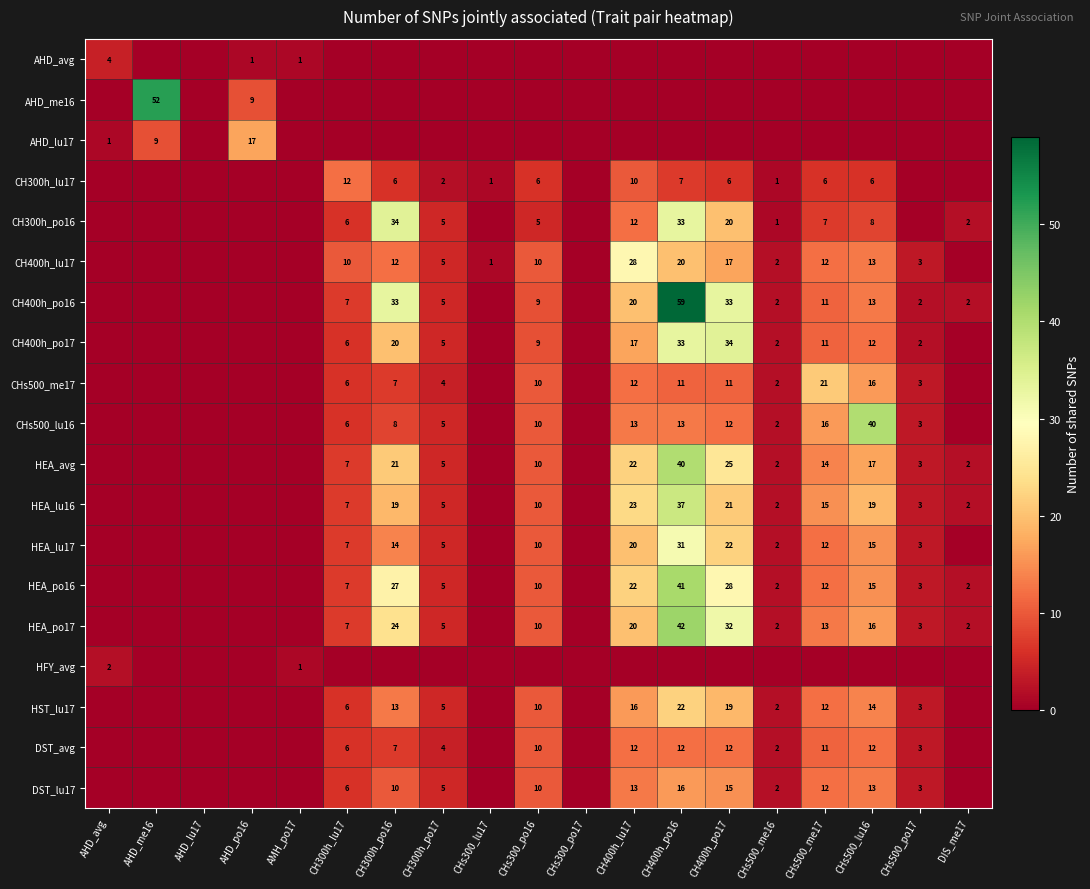

At how many categories does at least one series exceed 53?

1